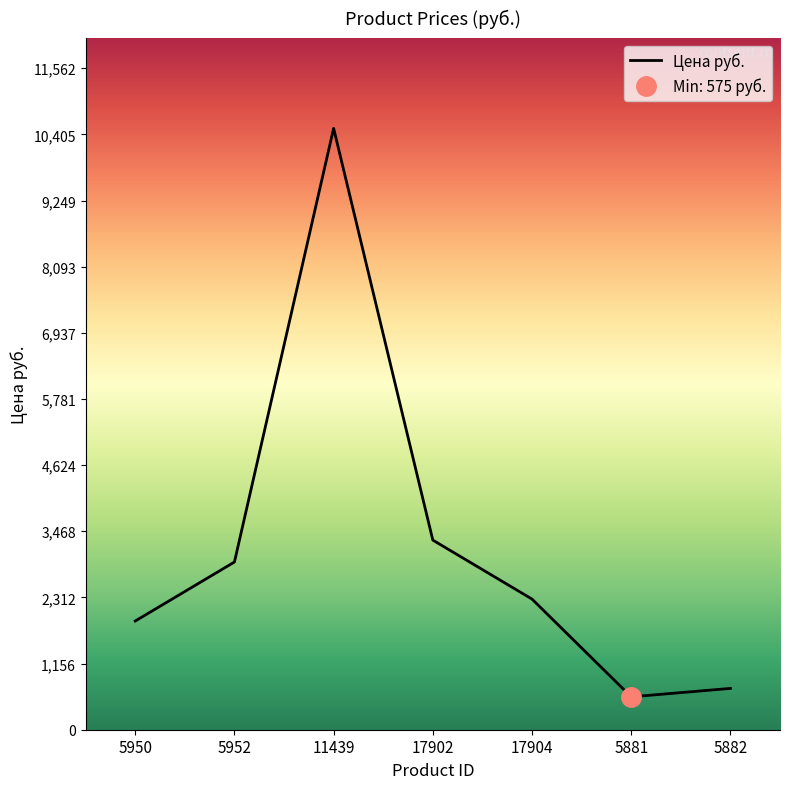

What is the value of the 4th point from the left?

3314